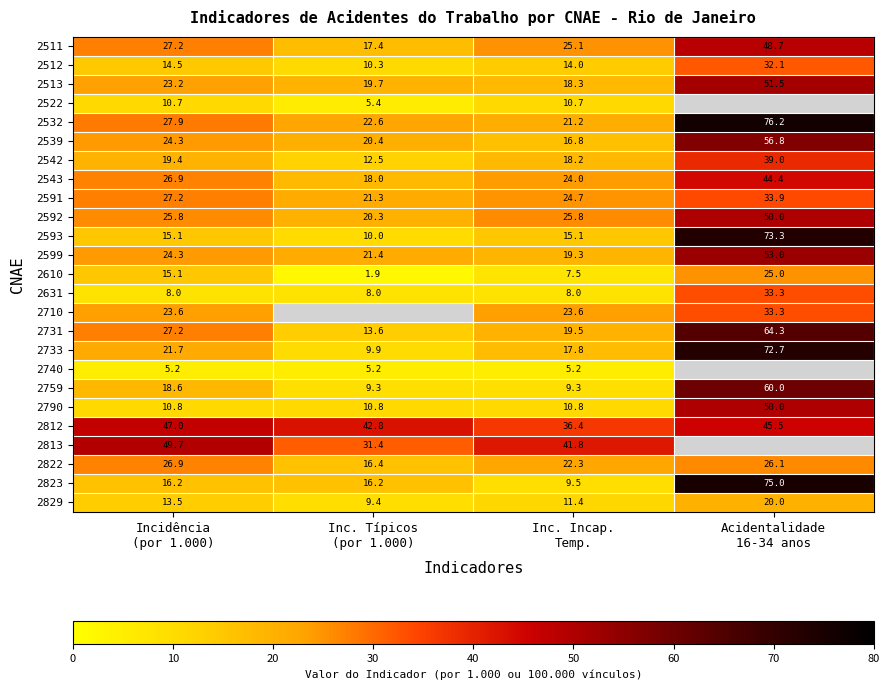

What is the average value of the 2631 series?

14.3